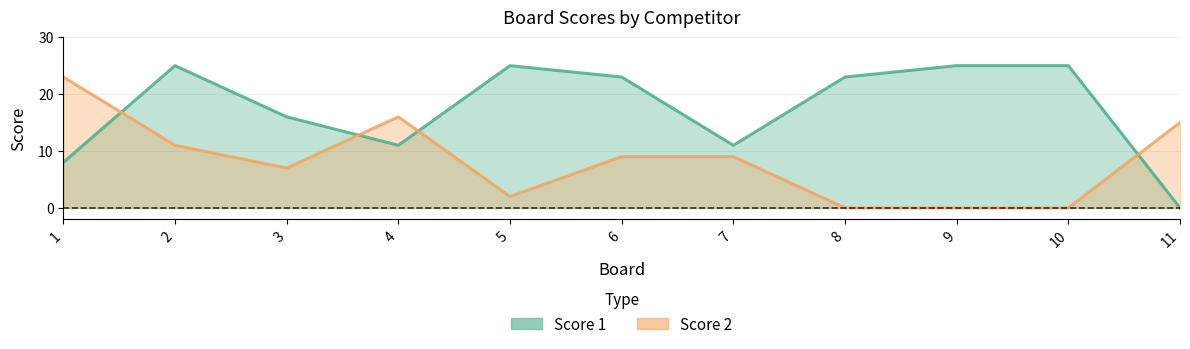

In Score 1, how many points are lower than both neighbors (excluding endpoints)?

2